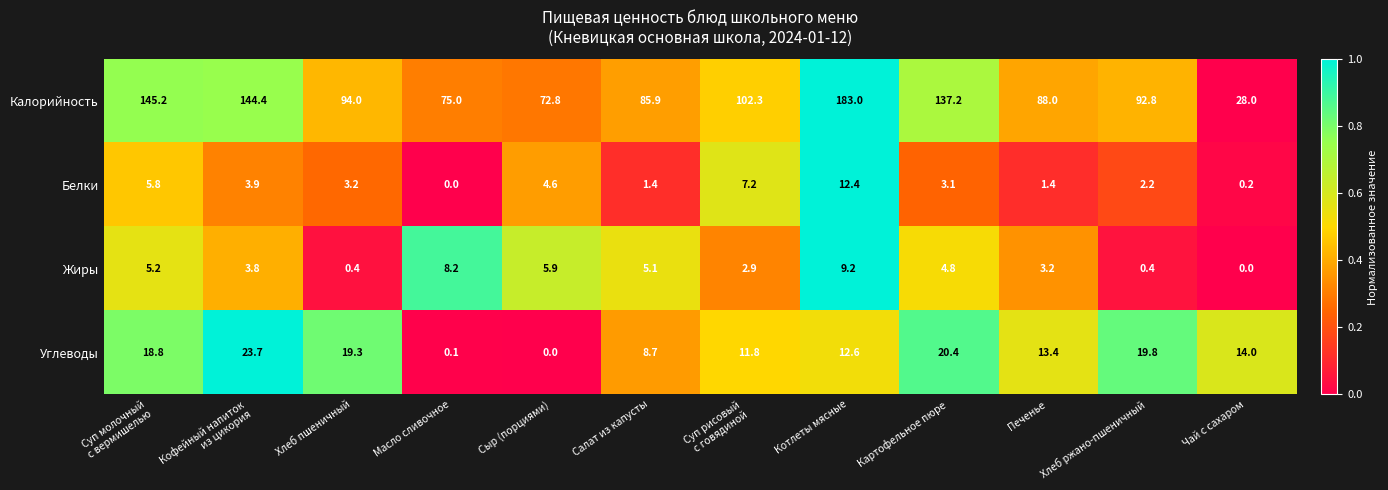

Which series has the largest total across all categories?

Калорийность